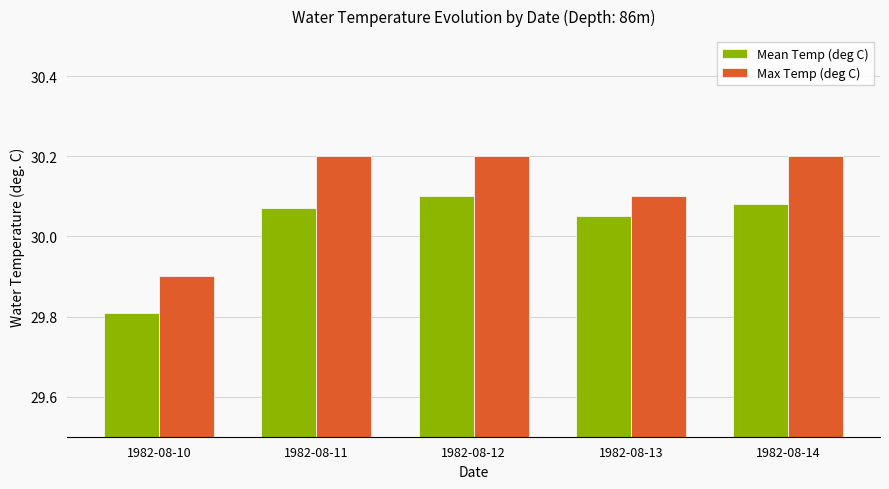

Is it true that Mean Temp (deg C) equals 29.8 at 1982-08-10?

True